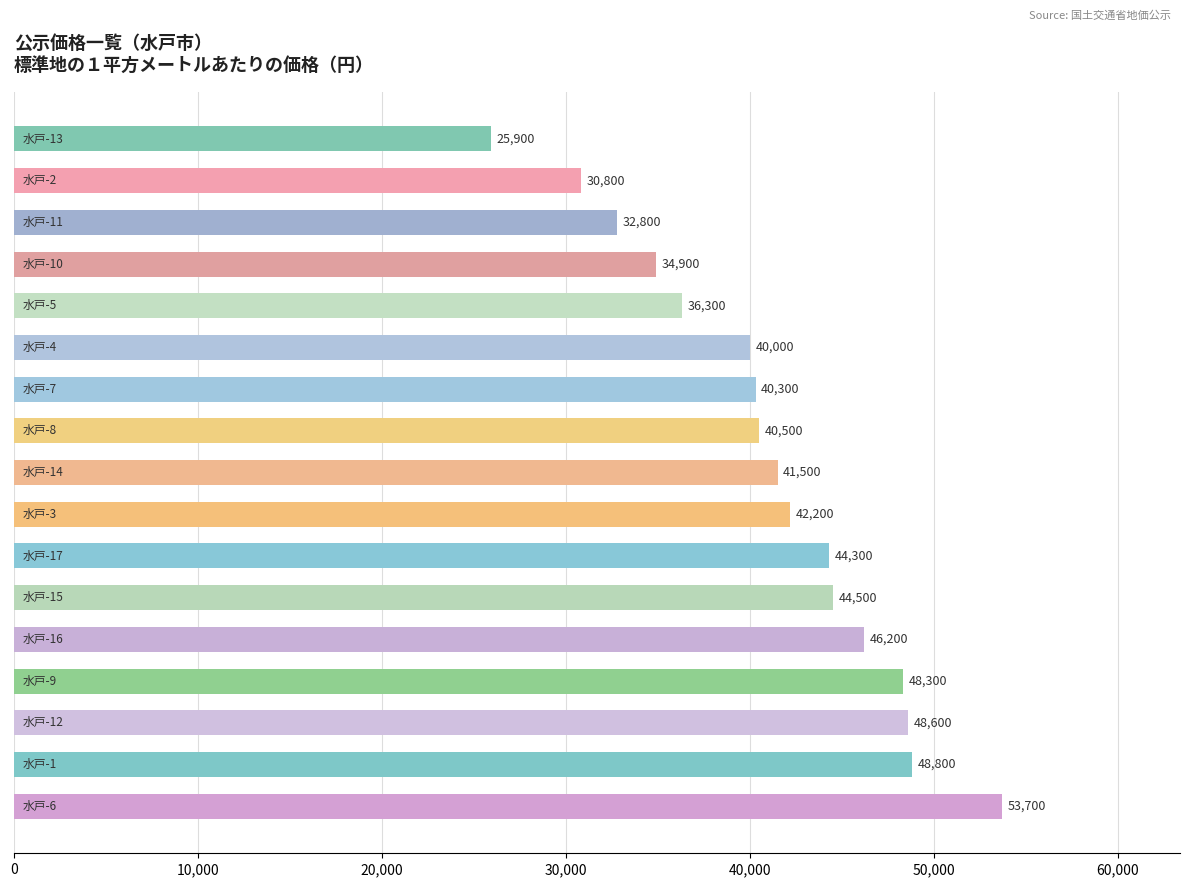

What is the difference between the second highest and minimum values?

22900